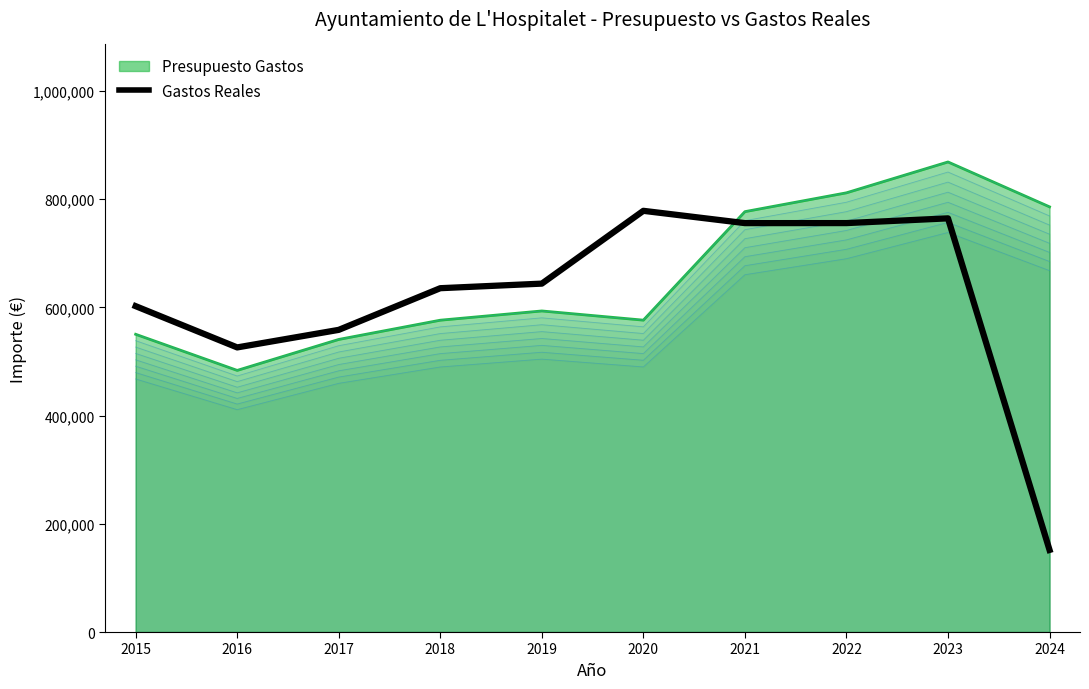

The chart shows a value of 246404.1 at 2024. True or false?

False